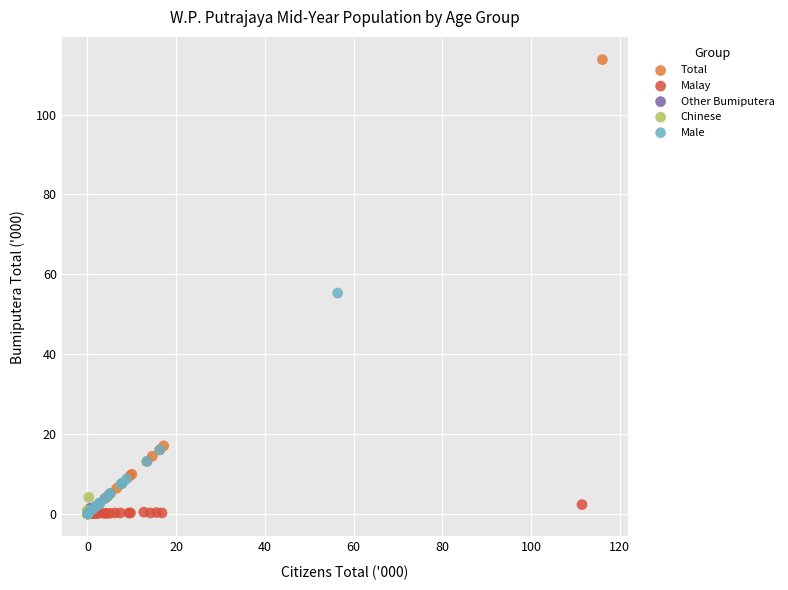

Which series has the largest Y range (max minus min)?

Total